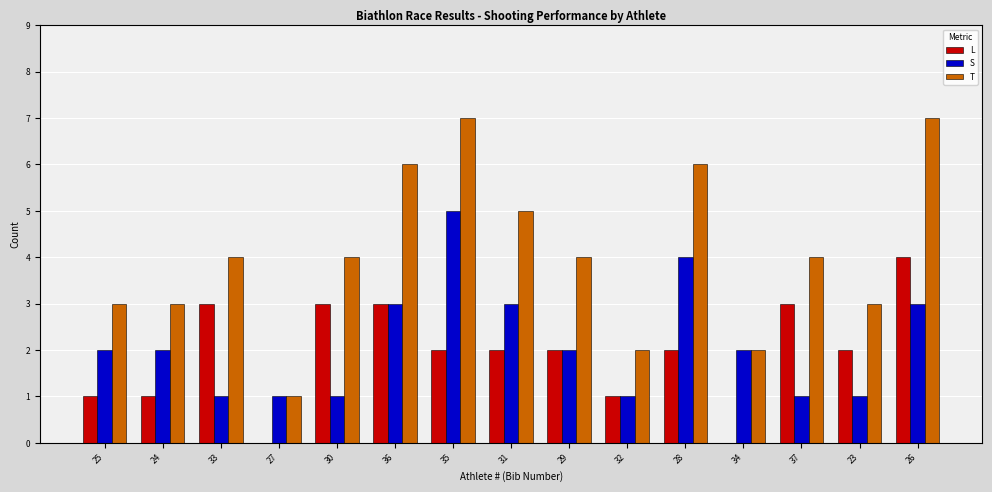

Count the T values in the range 3 to 6.

10